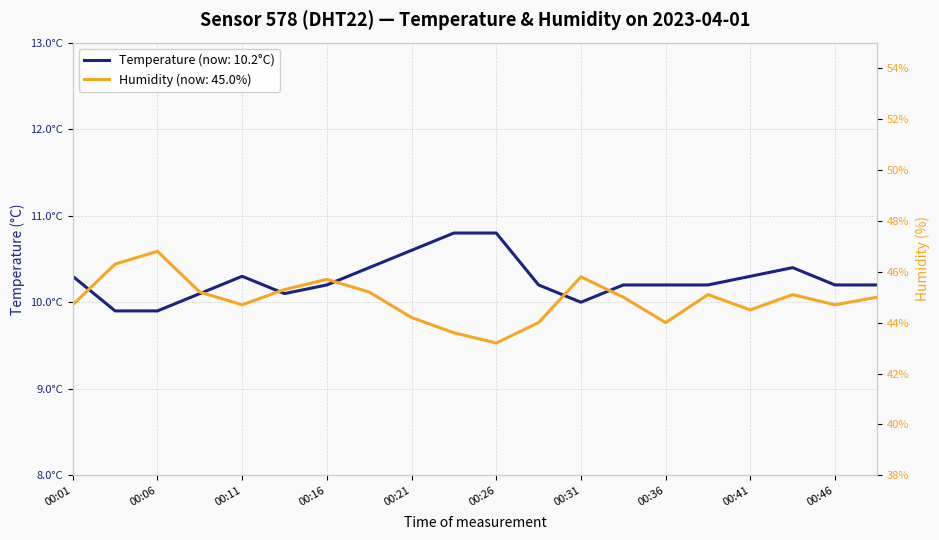

List the labels in order of temperature value, largest first.

00:23, 00:26, 00:21, 00:19, 00:43, 00:01, 00:11, 00:41, 00:16, 00:28, 00:33, 00:36, 00:38, 00:46, 00:48, 00:09, 00:14, 00:31, 00:04, 00:06